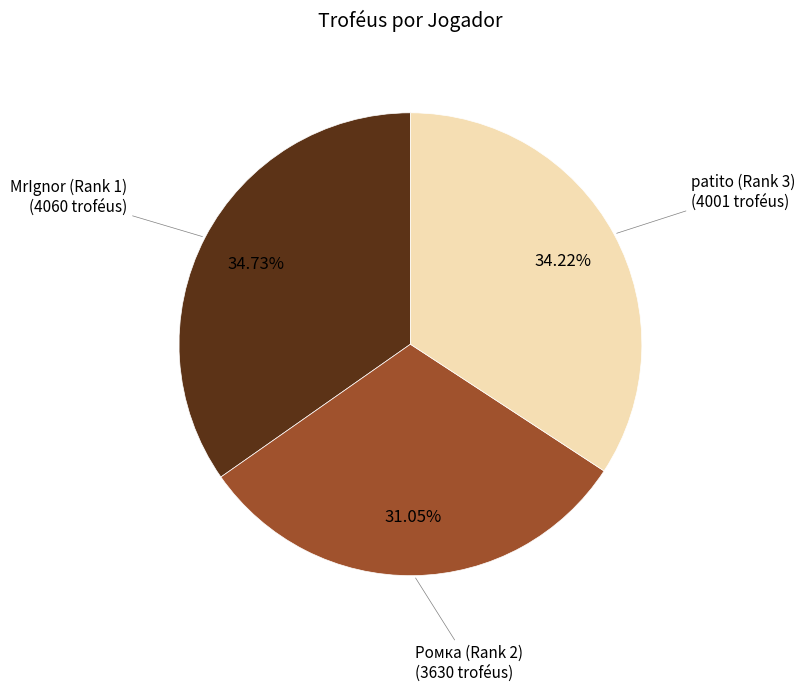

Is there a majority slice in this chart?

No